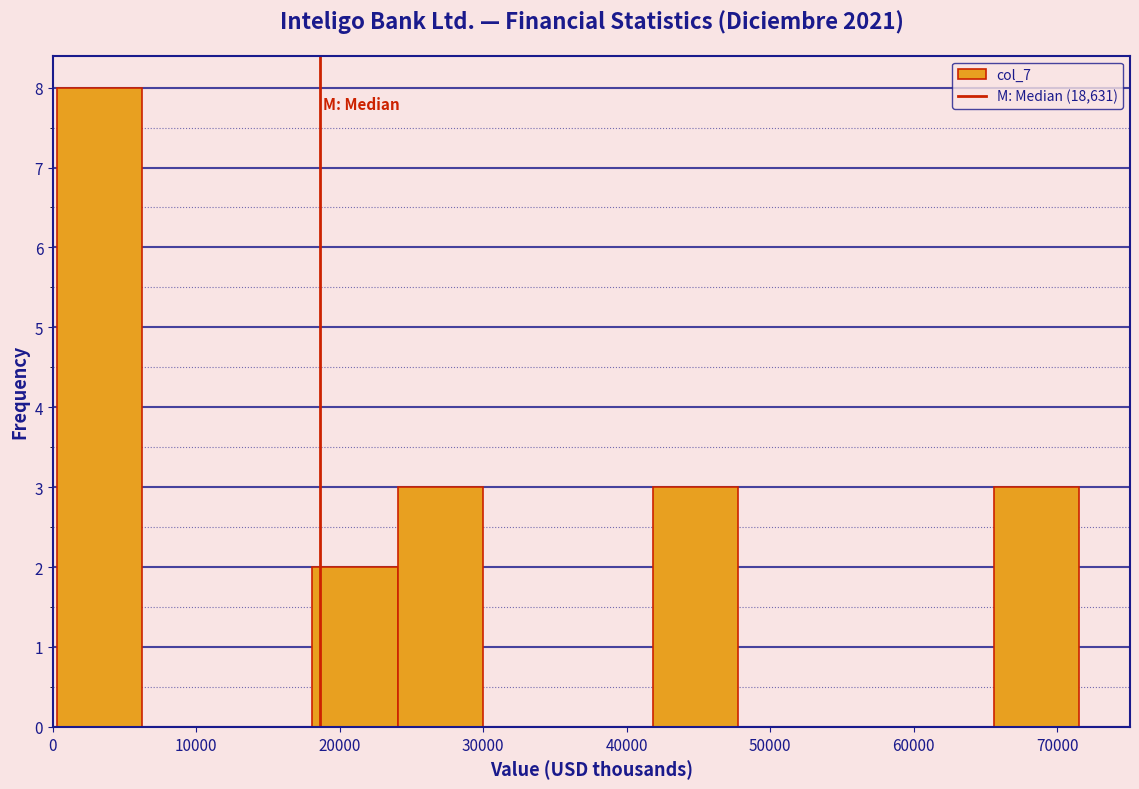

Reading left to right, transcribe this chart: for each bar, give the range it covers on the x-axis and its height. Neither the bar edges nor the heights are printed on the chart, so give them approximately, as read against the axes.

0 to 6000: 8
6000 to 12000: 0
12000 to 18000: 0
18000 to 24000: 2
24000 to 30000: 3
30000 to 36000: 0
36000 to 42000: 0
42000 to 48000: 3
48000 to 54000: 0
54000 to 60000: 0
60000 to 66000: 0
66000 to 72000: 3